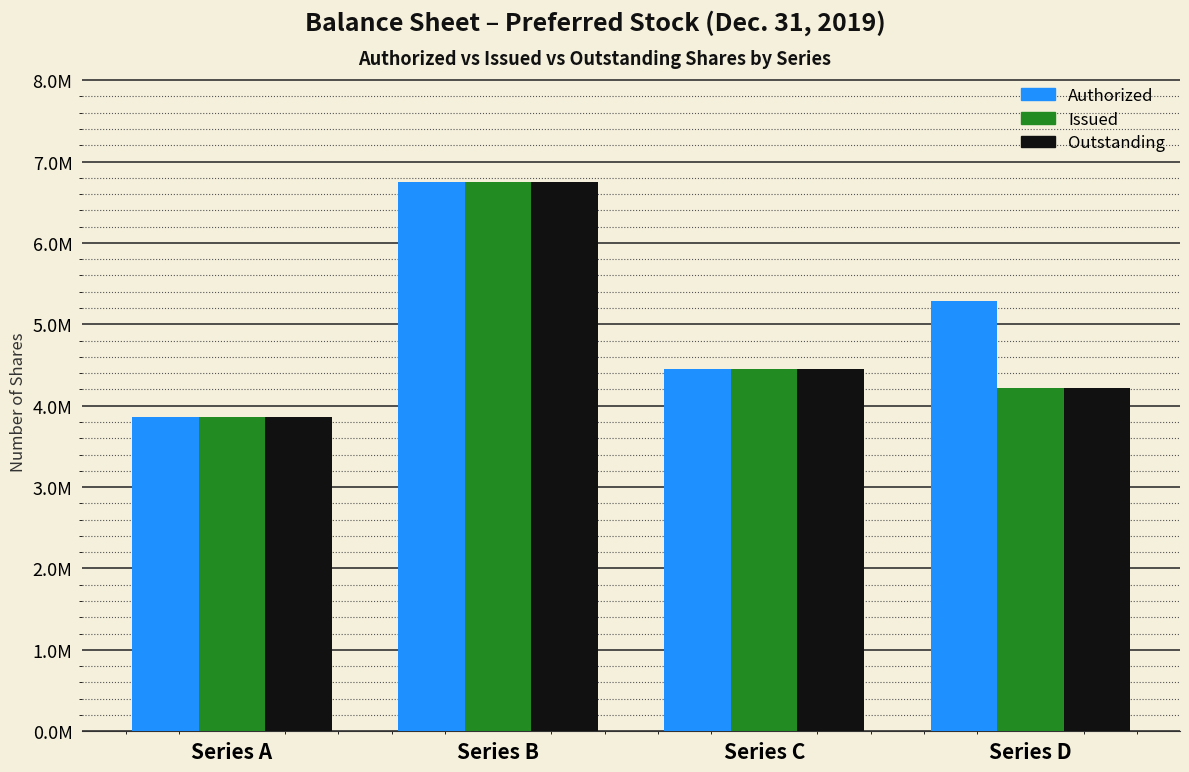

What are all the series names shown in the legend?

Authorized, Issued, Outstanding